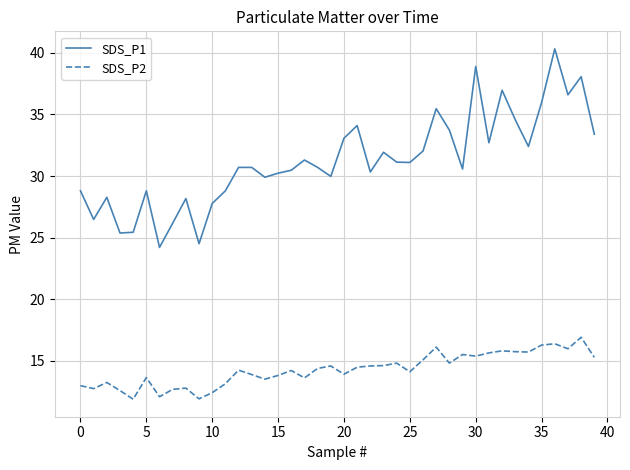

What is the difference between the maximum and minimum values in the SDS_P1 series?

16.1